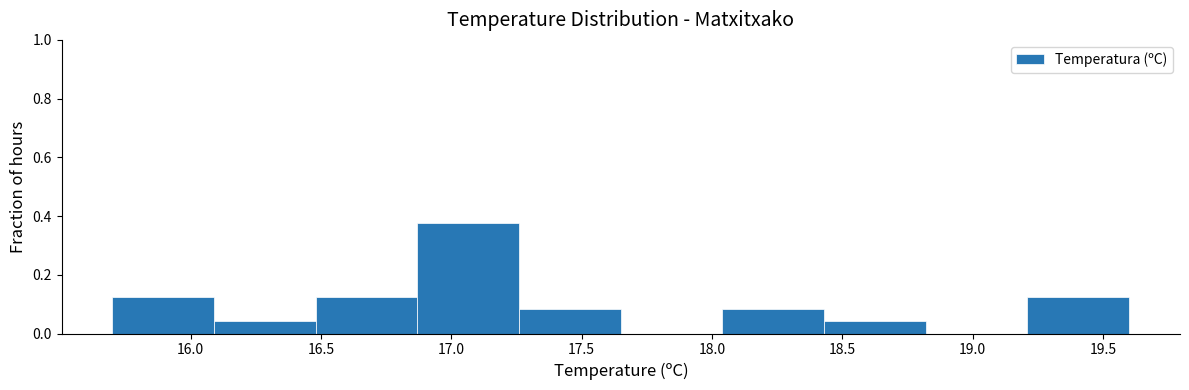

Which range on the x-axis has the tallest bar?

16.87 to 17.26